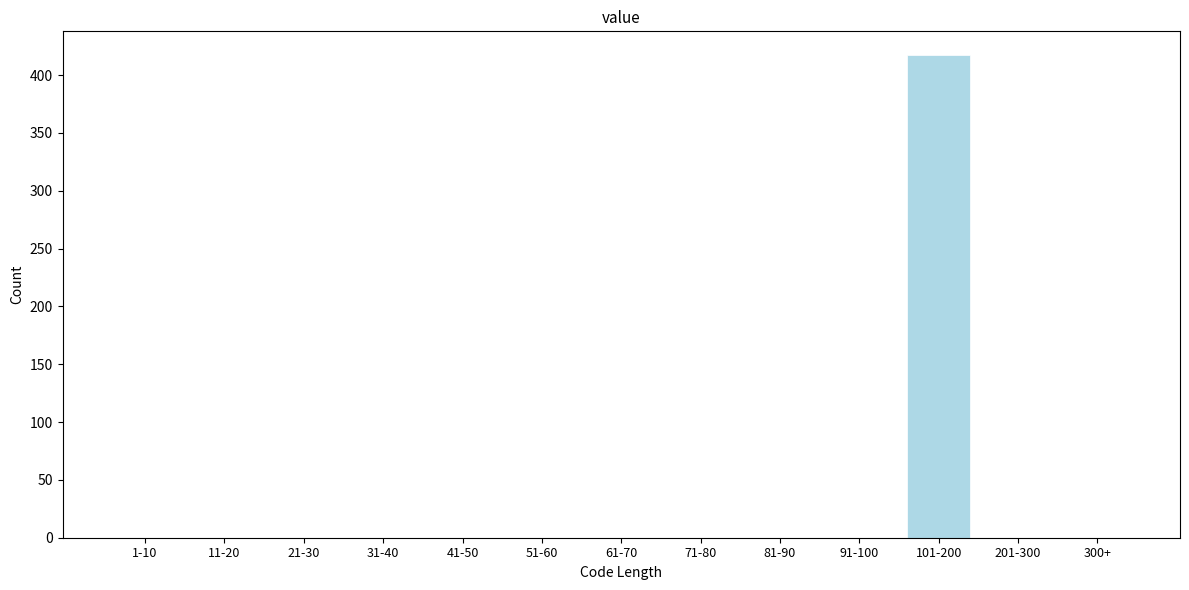

Reading left to right, list all the values displayed in this chart.

1-10=0	11-20=0	21-30=0	31-40=0	41-50=0	51-60=0	61-70=0	71-80=0	81-90=0	91-100=0	101-200=417	201-300=0	300+=0